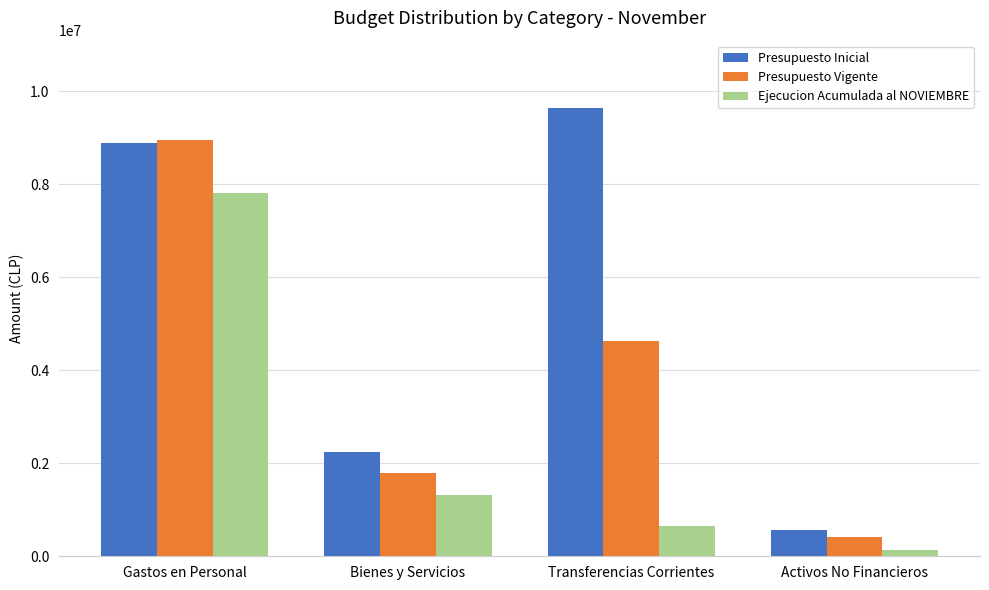

What are all the series names shown in the legend?

Presupuesto Inicial, Presupuesto Vigente, Ejecucion Acumulada al NOVIEMBRE